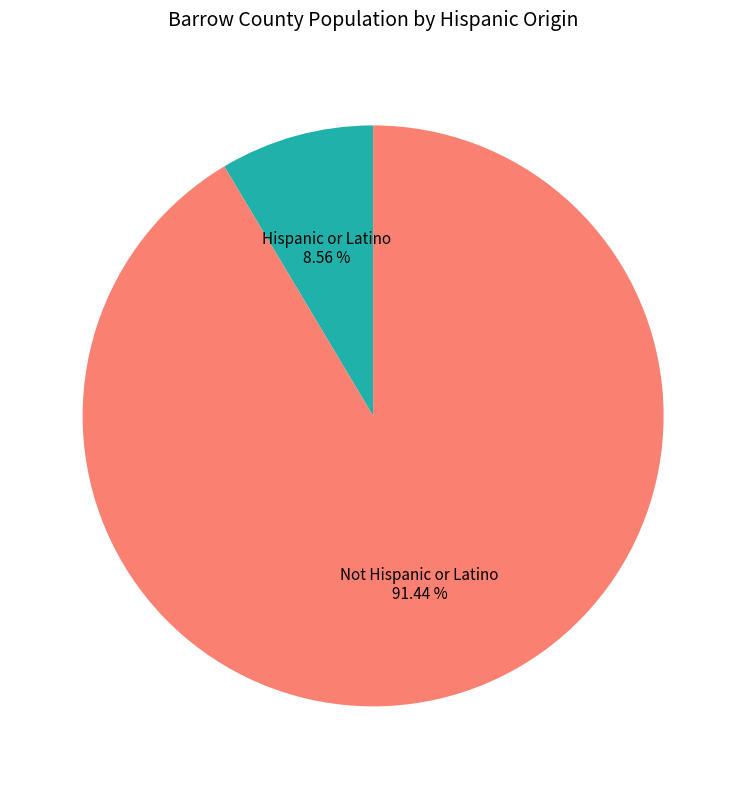

How many slices are in this pie chart?

2